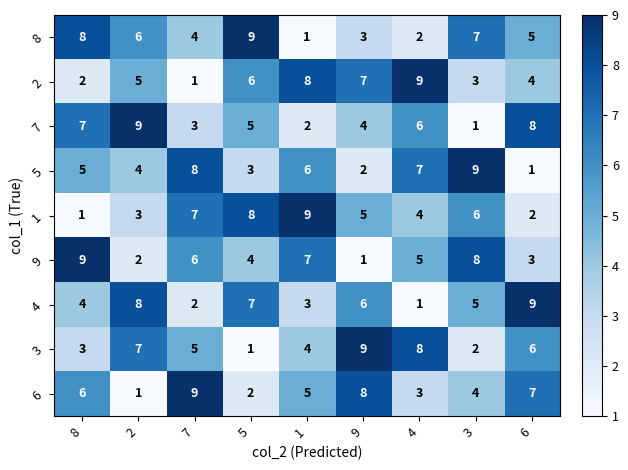

What is the total value across all series at 5?

45